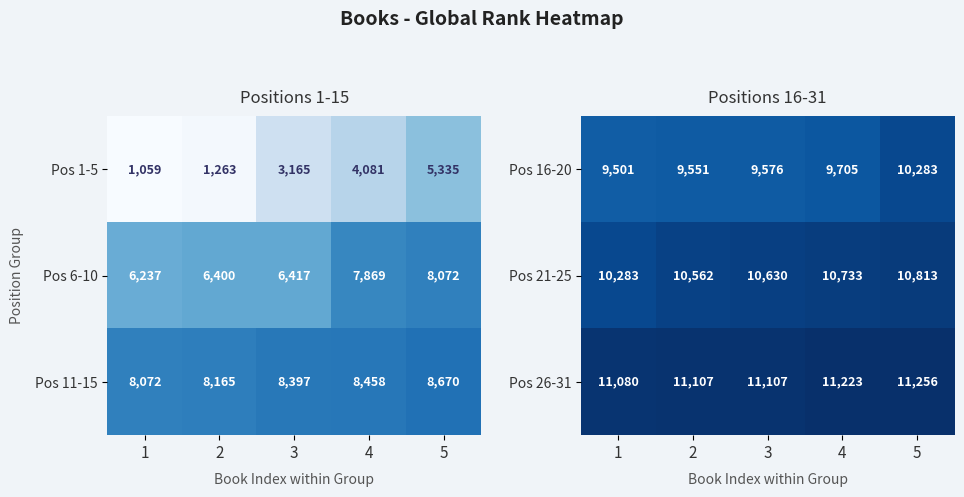

What is the total value across all series at 3?

31313